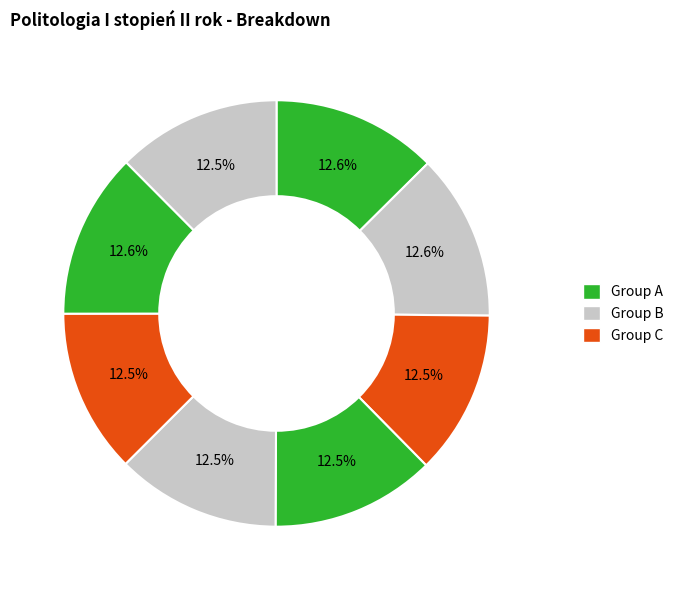

Does any single category account for the majority?

No